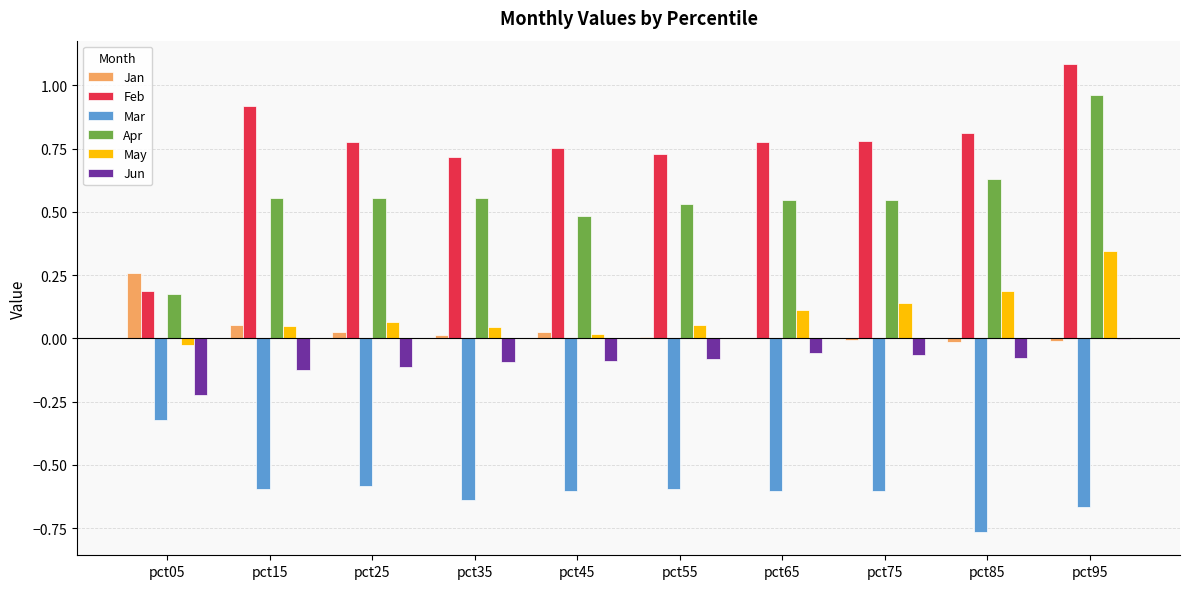

What is the sum of all Jun values?

-0.9